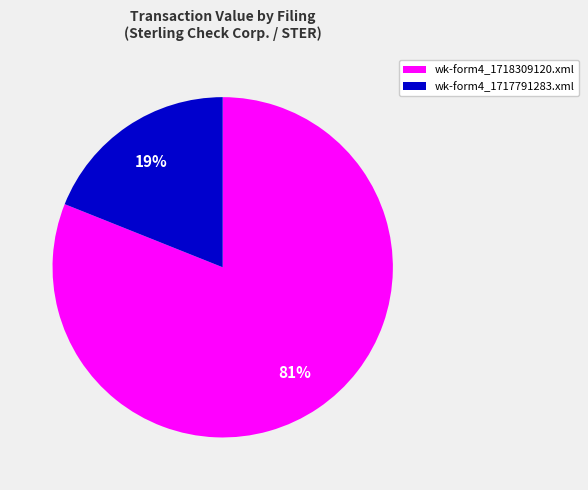

Which slice is the largest?

wk-form4_1718309120.xml